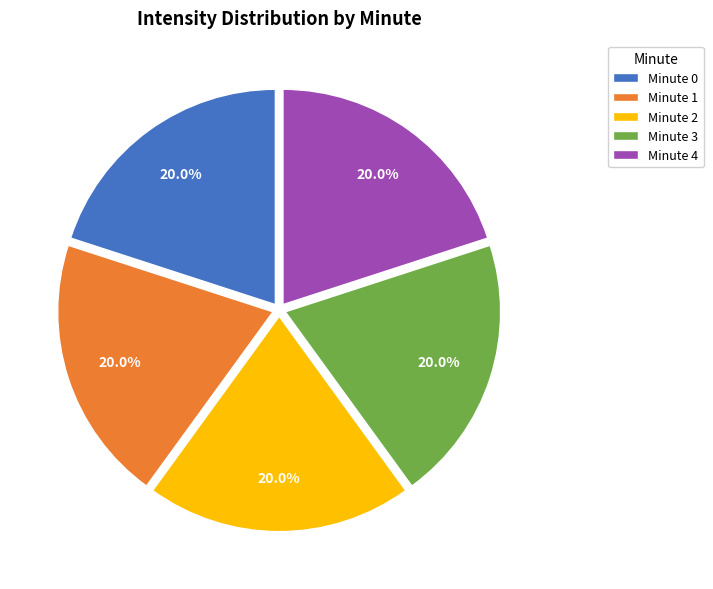

Is there a majority slice in this chart?

No